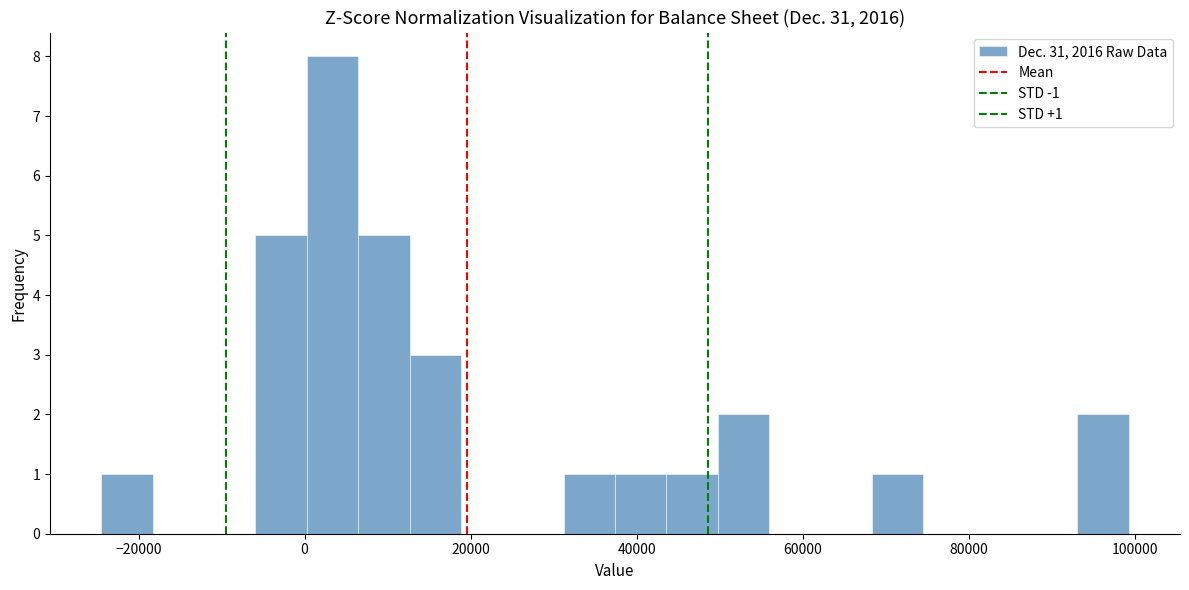

Read against the x-axis, roughly where is the centre of the tallest bar?

4000